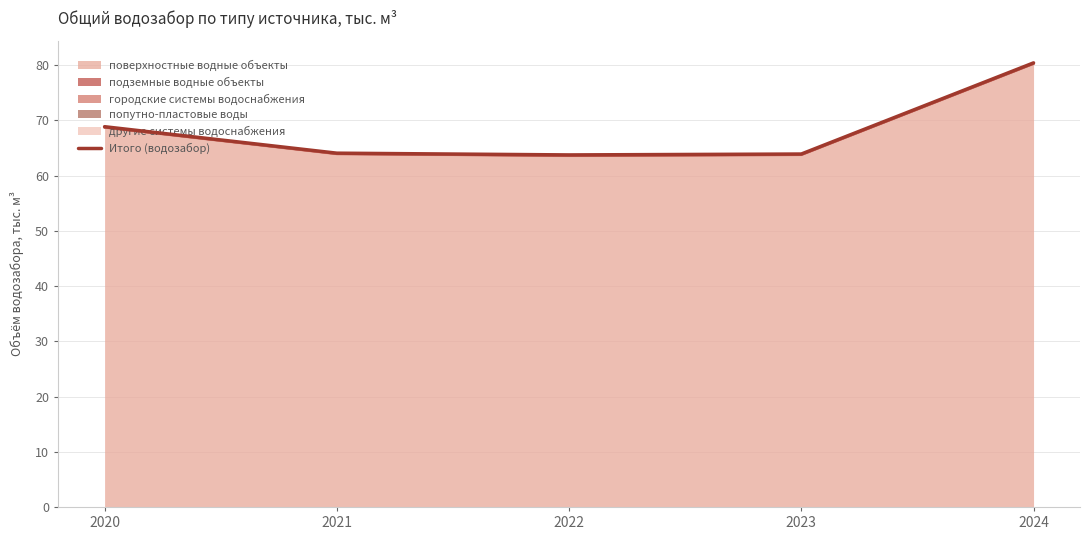

List the labels in order of value, largest first.

2024, 2020, 2021, 2023, 2022